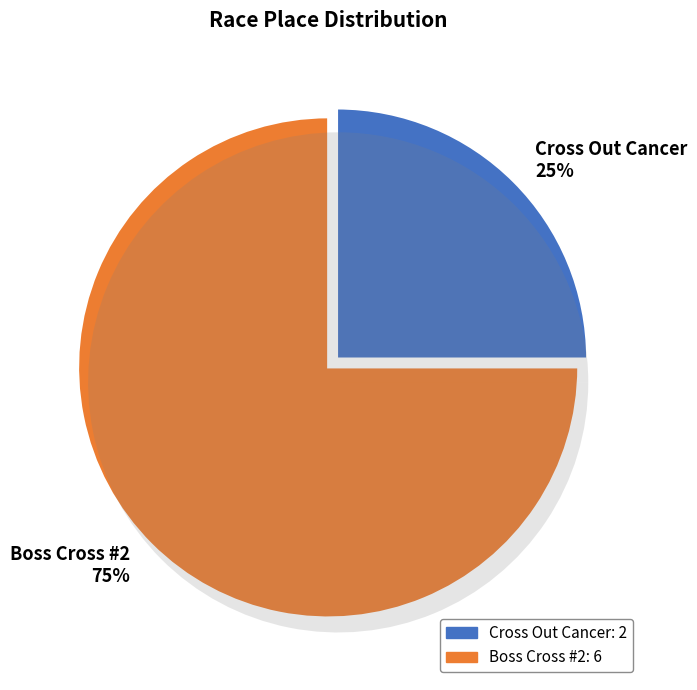

Does Boss Cross #2 account for over 50% of the chart?

Yes